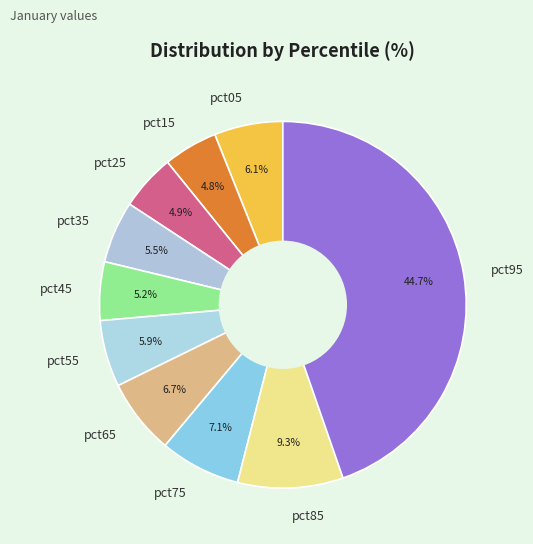

The pct35 slice represents 20% of the pie. True or false?

False